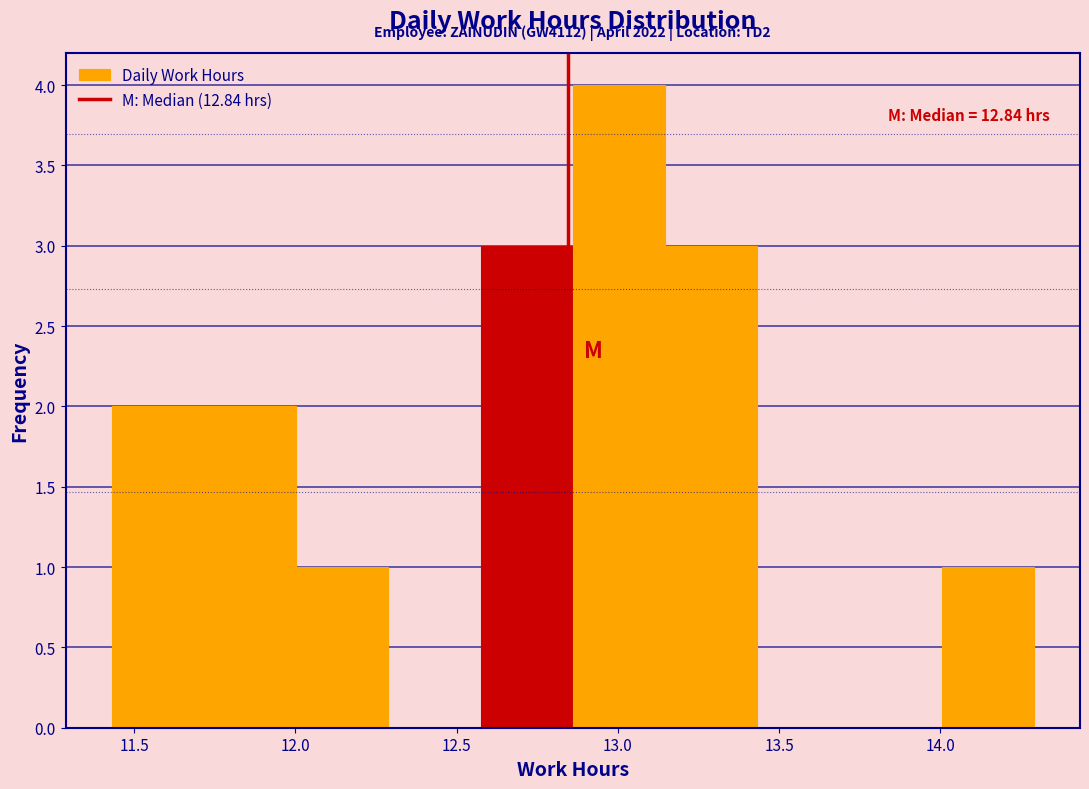

Which range on the x-axis has the tallest bar?

12.85 to 13.15